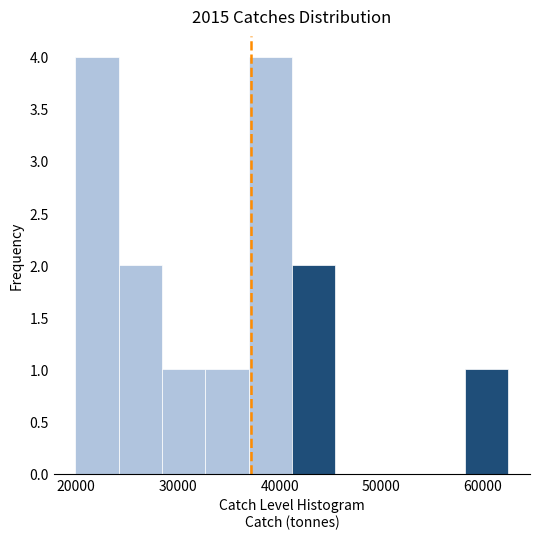

Reading left to right, transcribe this chart: for each bar, give the range it covers on the x-axis and its height. Neither the bar edges nor the heights are printed on the chart, so give them approximately, as read against the axes.

20000 to 24000: 4
24000 to 28000: 2
28000 to 33000: 1
33000 to 37000: 1
37000 to 41000: 4
41000 to 45000: 2
45000 to 50000: 0
50000 to 54000: 0
54000 to 58000: 0
58000 to 62000: 1